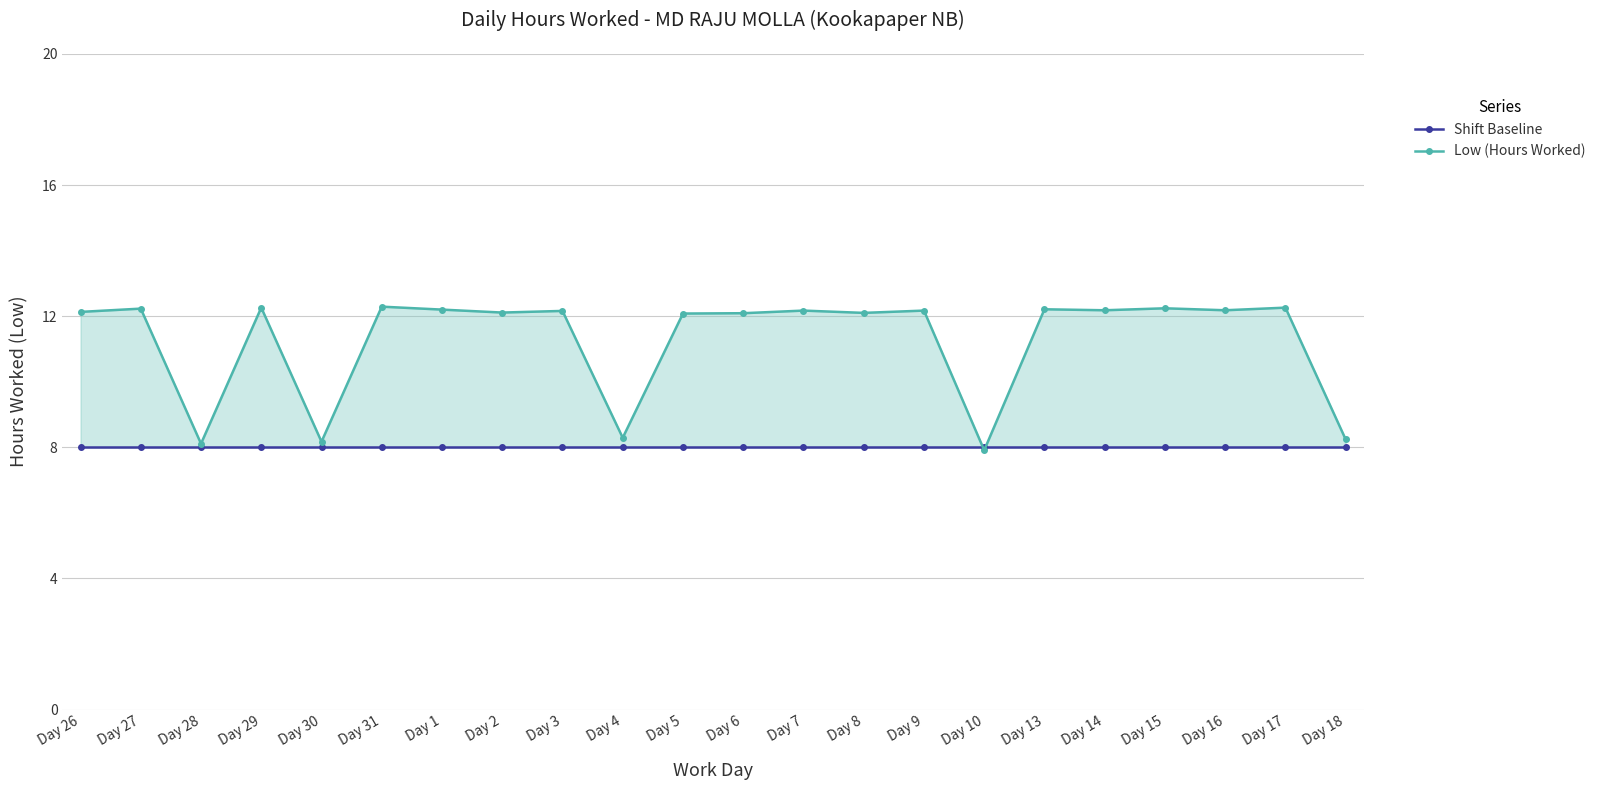

What is the label of the 21st point from the left?

Day 17